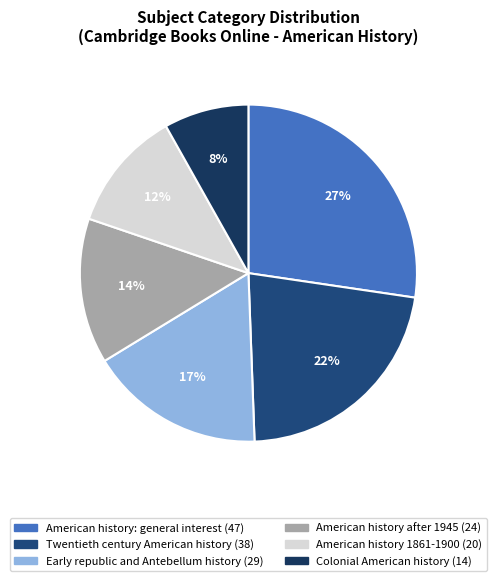

Which slice is the largest?

American history: general interest